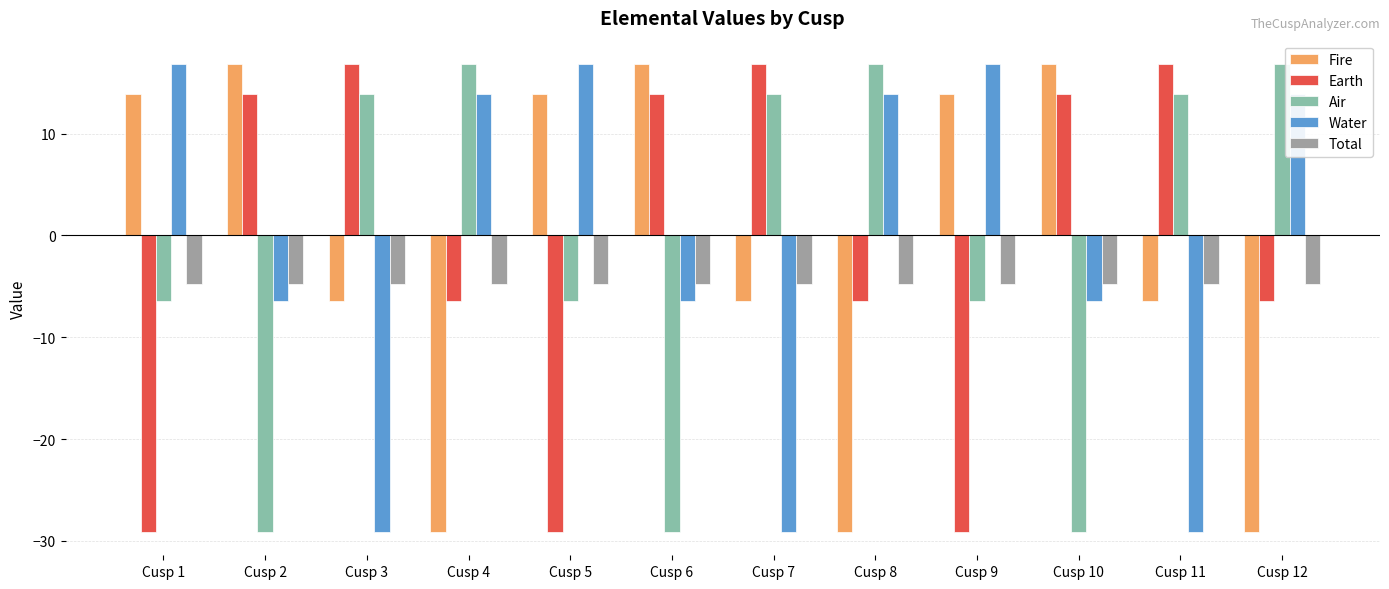

What value does the Air series have at Cusp 7?

13.9